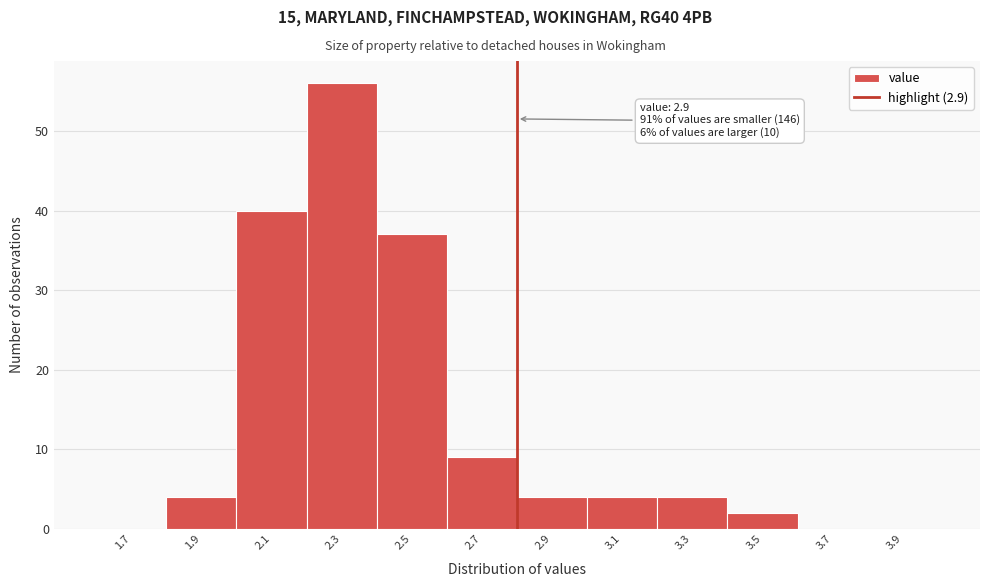

Reading left to right, transcribe all the data shown in this chart.

1.7=0	1.9=4	2.1=40	2.3=56	2.5=37	2.7=9	2.9=4	3.1=4	3.3=4	3.5=2	3.7=0	3.9=0